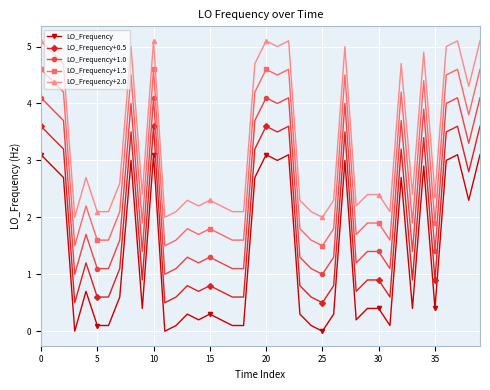

True or false: LO_Frequency+1.5 and LO_Frequency+1.0 intersect in this chart.

False